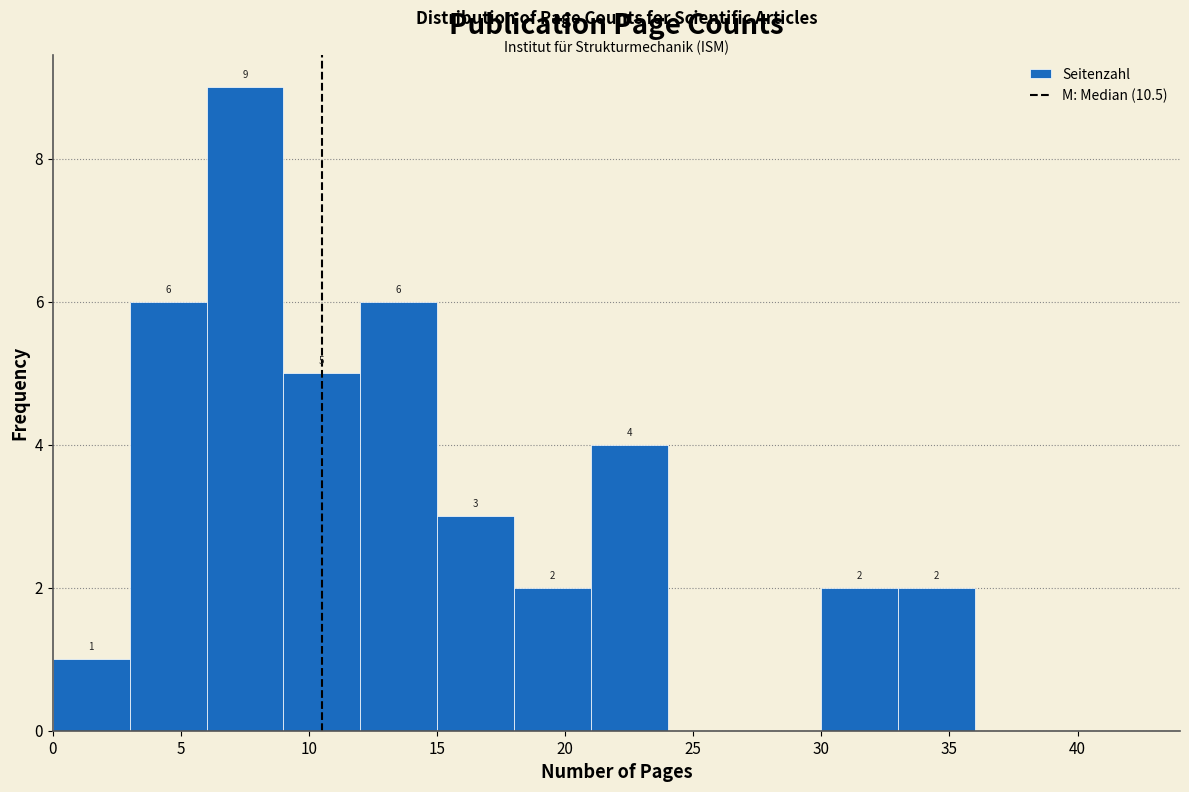

Which range on the x-axis has the tallest bar?

6 to 9